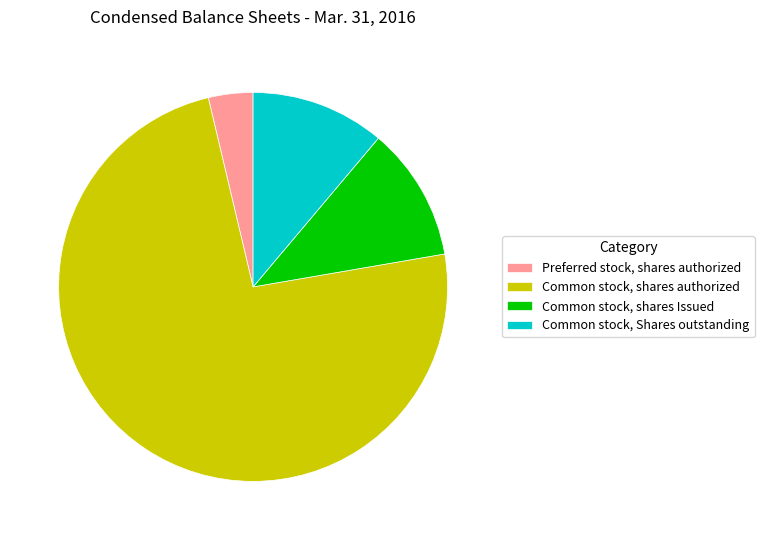

What is the ratio of the value at Common stock, shares Issued to the value at Preferred stock, shares authorized?

3.0